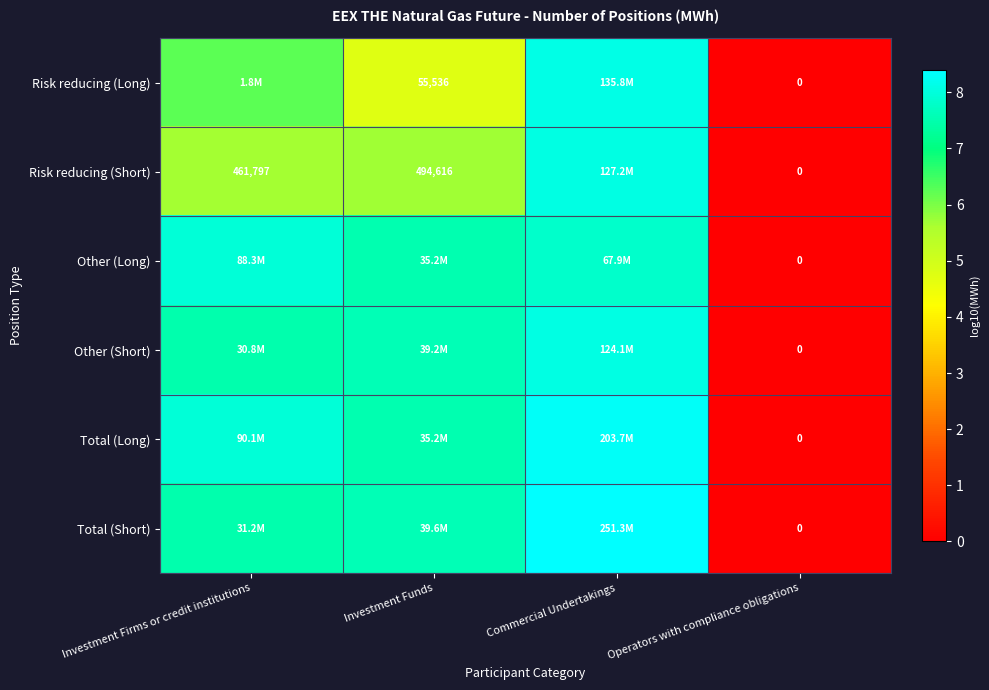

The value of Total (Short) at Investment Firms or credit institutions is 7.5. True or false?

True